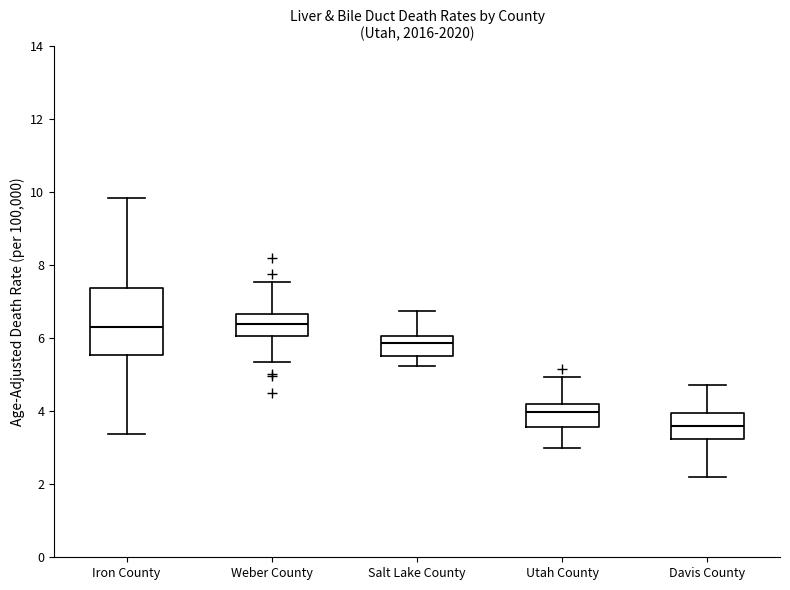

Reading left to right, read every box against the y-axis: the position of its median line, the range the box covers, and the ends of its whiskers. The values are not printed on the chart, so give them approximately, as read against the axis.

Iron County: median 6.4, box 5.6 to 7.4, whiskers 3.4 to 9.8
Weber County: median 6.4, box 6.0 to 6.6, whiskers 5.4 to 7.6
Salt Lake County: median 5.8, box 5.6 to 6.0, whiskers 5.2 to 6.8
Utah County: median 4.0, box 3.6 to 4.2, whiskers 3.0 to 5.0
Davis County: median 3.6, box 3.2 to 4.0, whiskers 2.2 to 4.8